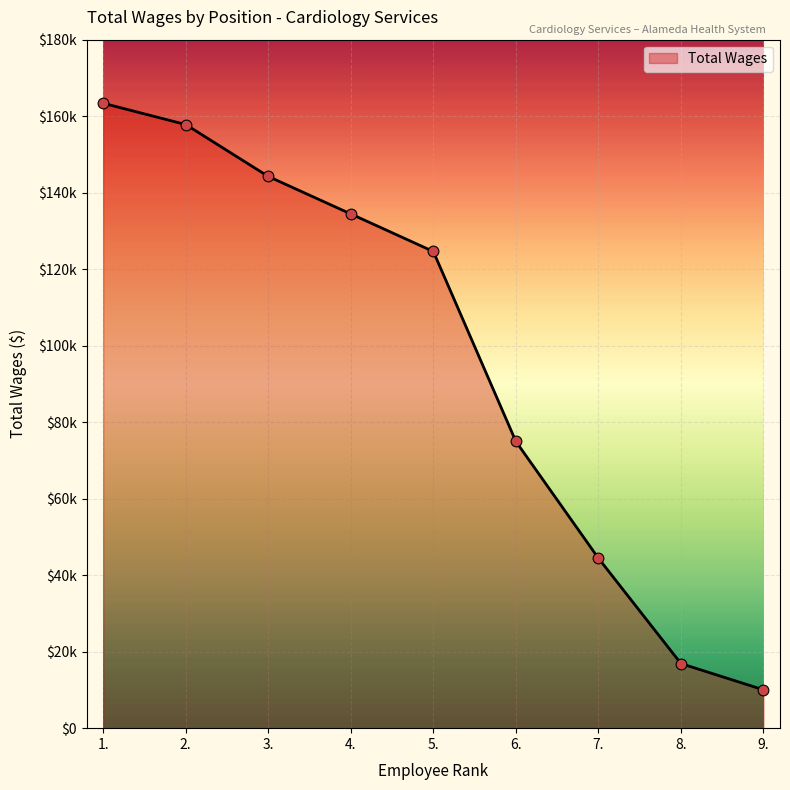

Is this an area chart (filled region under the line)?

Yes